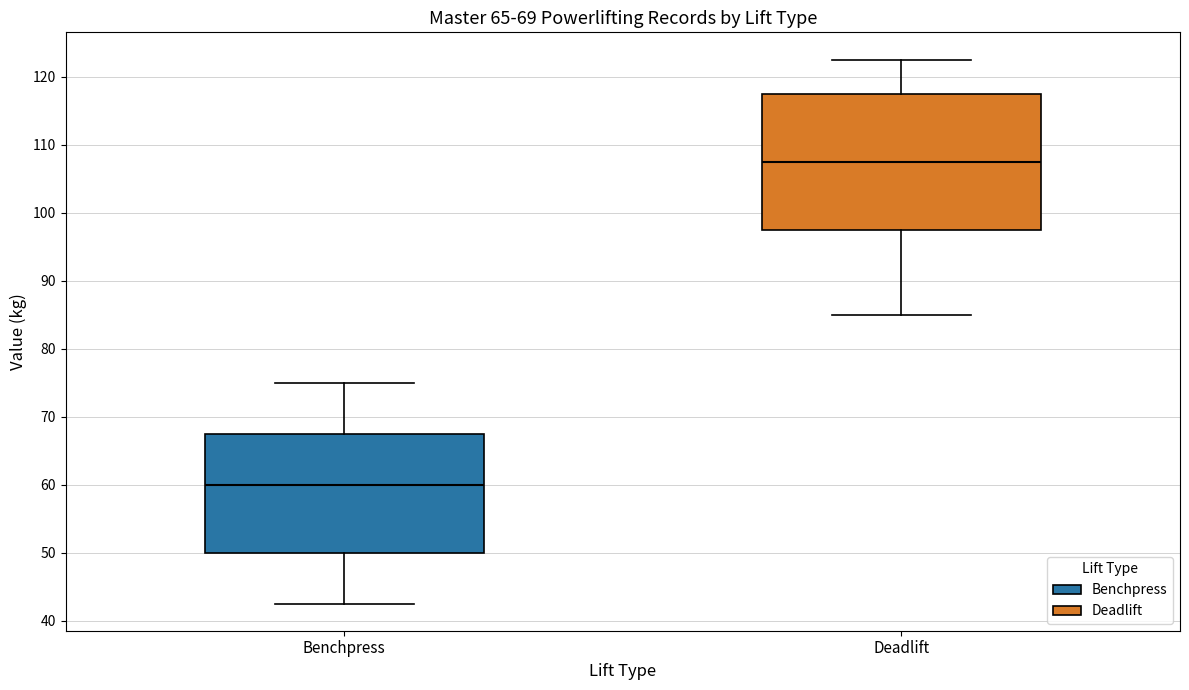

Which box's median line is the highest?

Deadlift